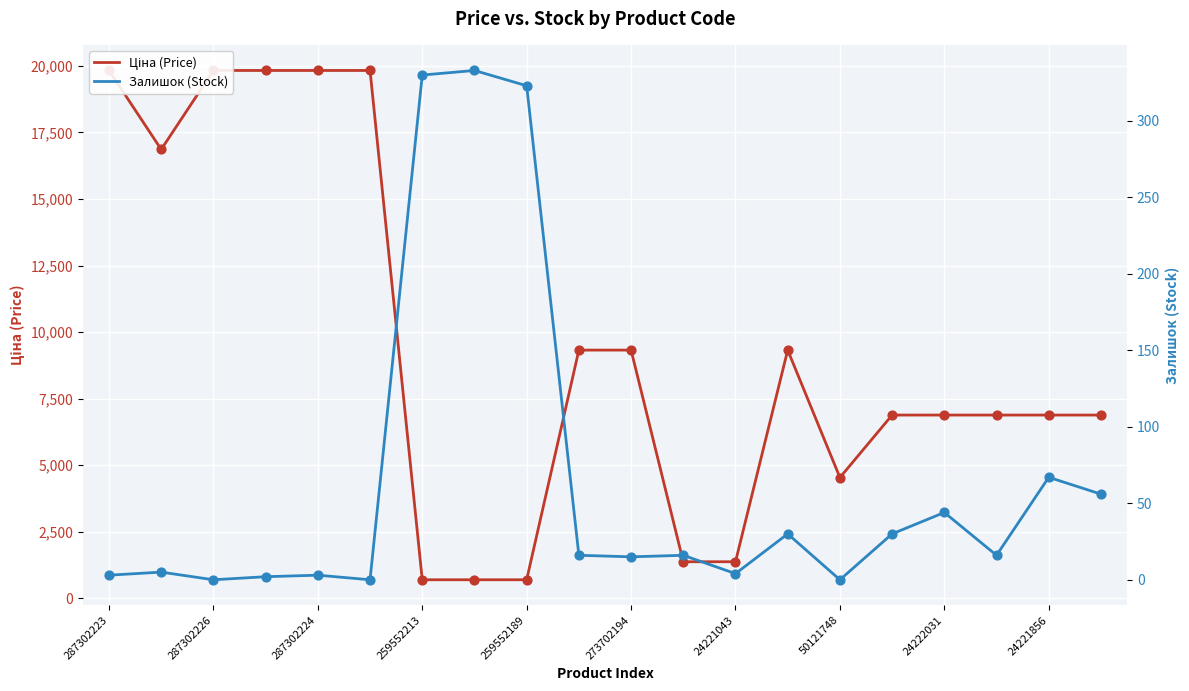

Which series has the largest total across all categories?

Ціна (Price)